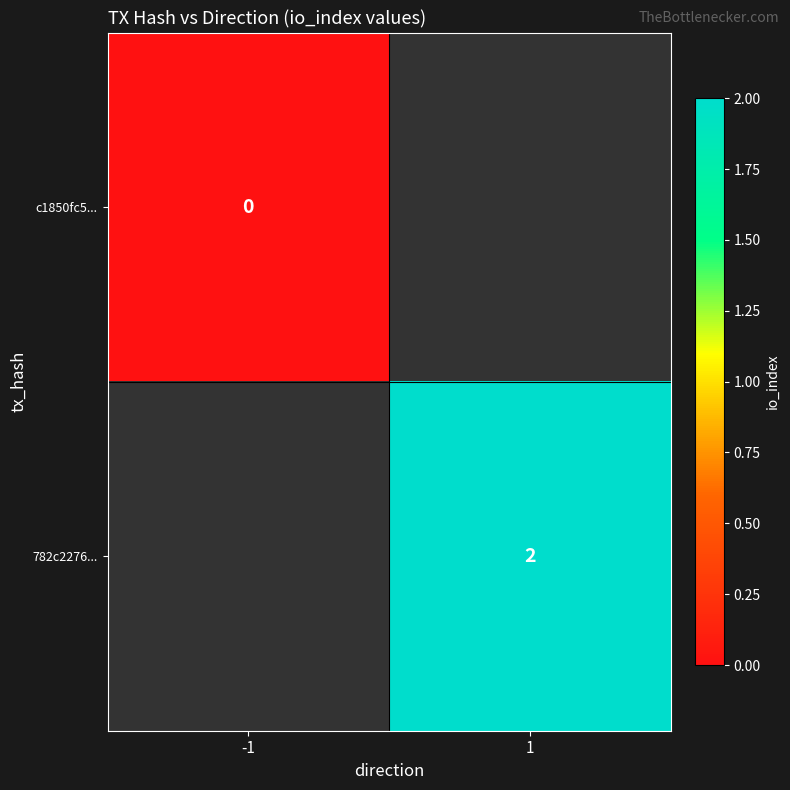

Which category has the highest value across all series?

1